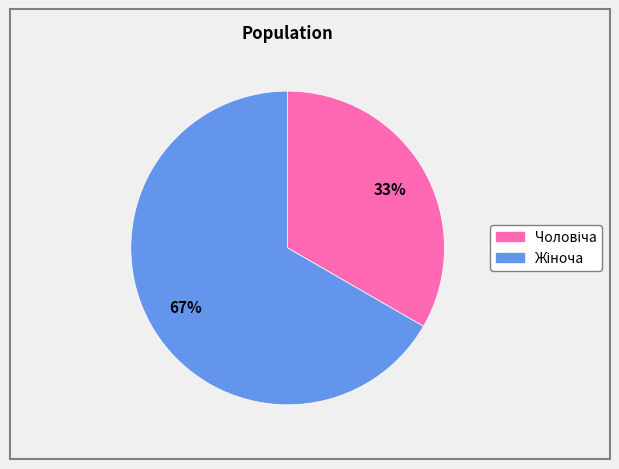

How many slices are in this pie chart?

2